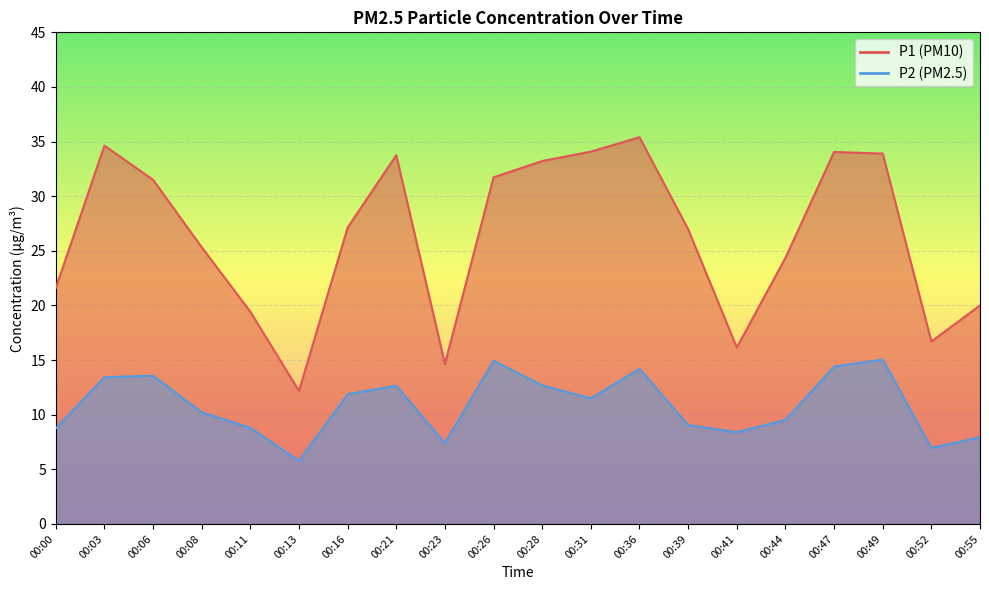

What is the lowest value of the P1 series?

12.2